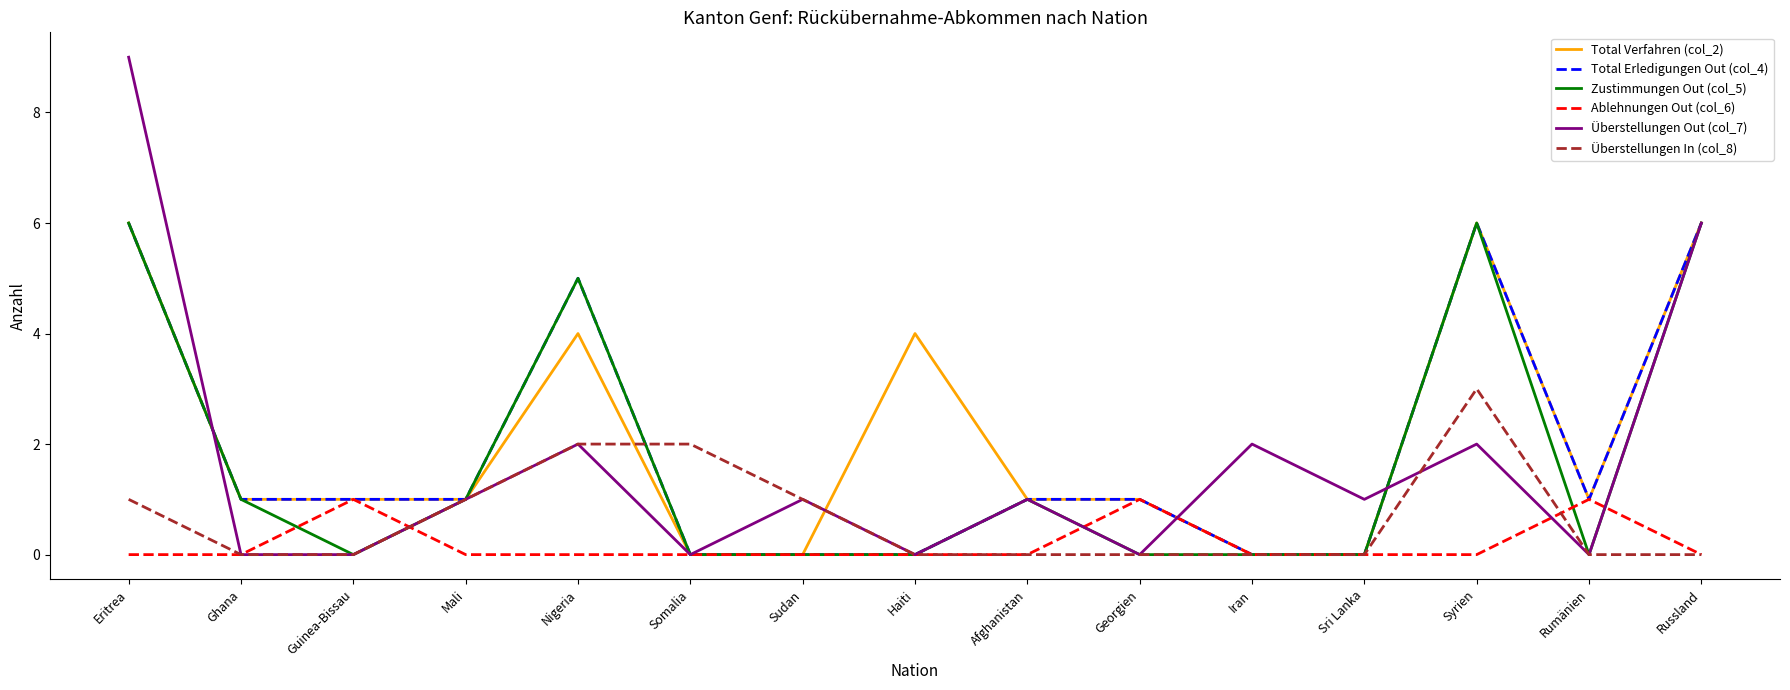

At which category is the sum across all series the highest?

Eritrea